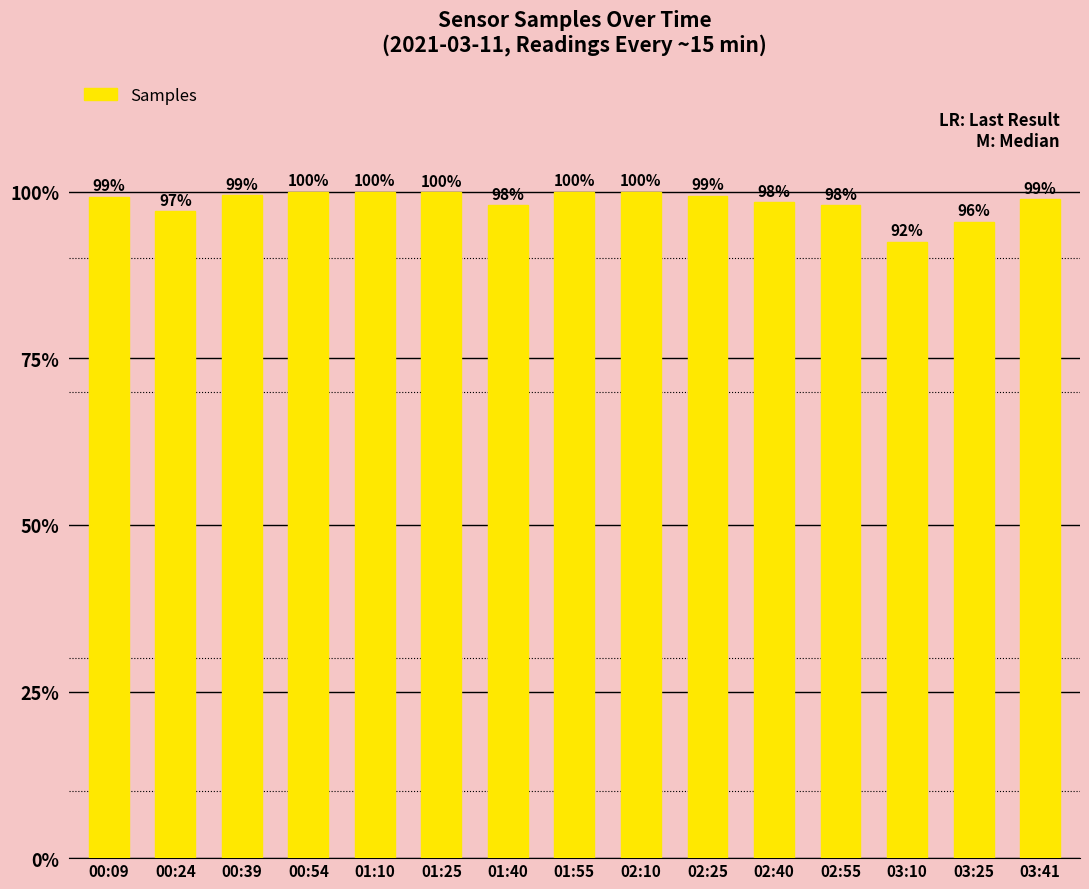

Does the chart contain any negative values?

No